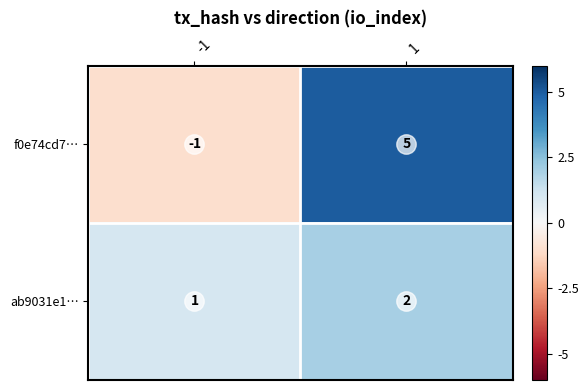

List the series in order of their overall mean, lowest first.

ab9031e1…, f0e74cd7…